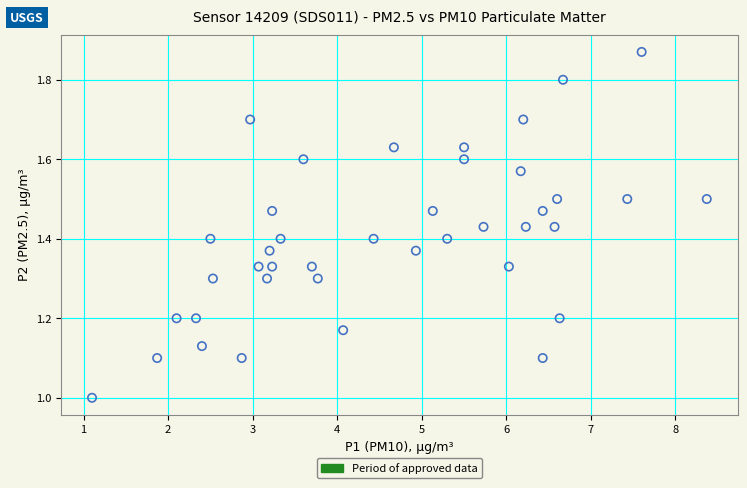

What is the range of X values (max minus min)?

7.3